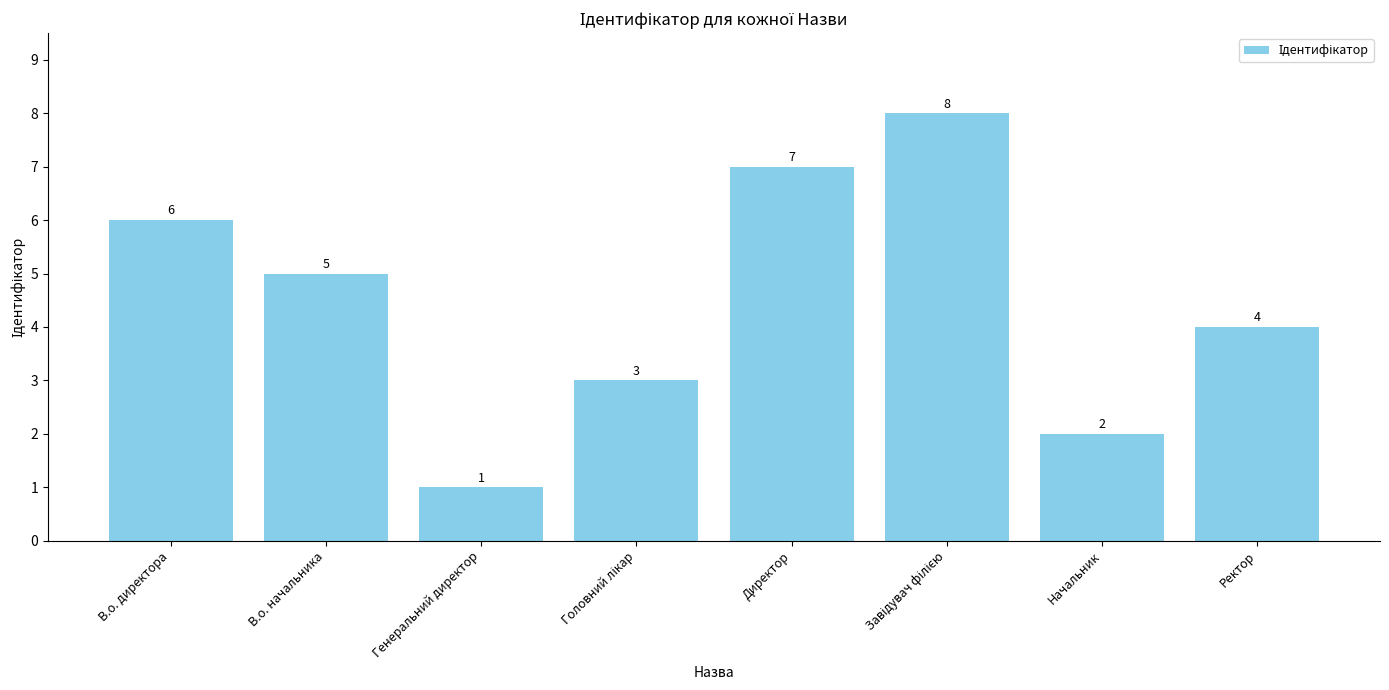

Are the bars horizontal?

No